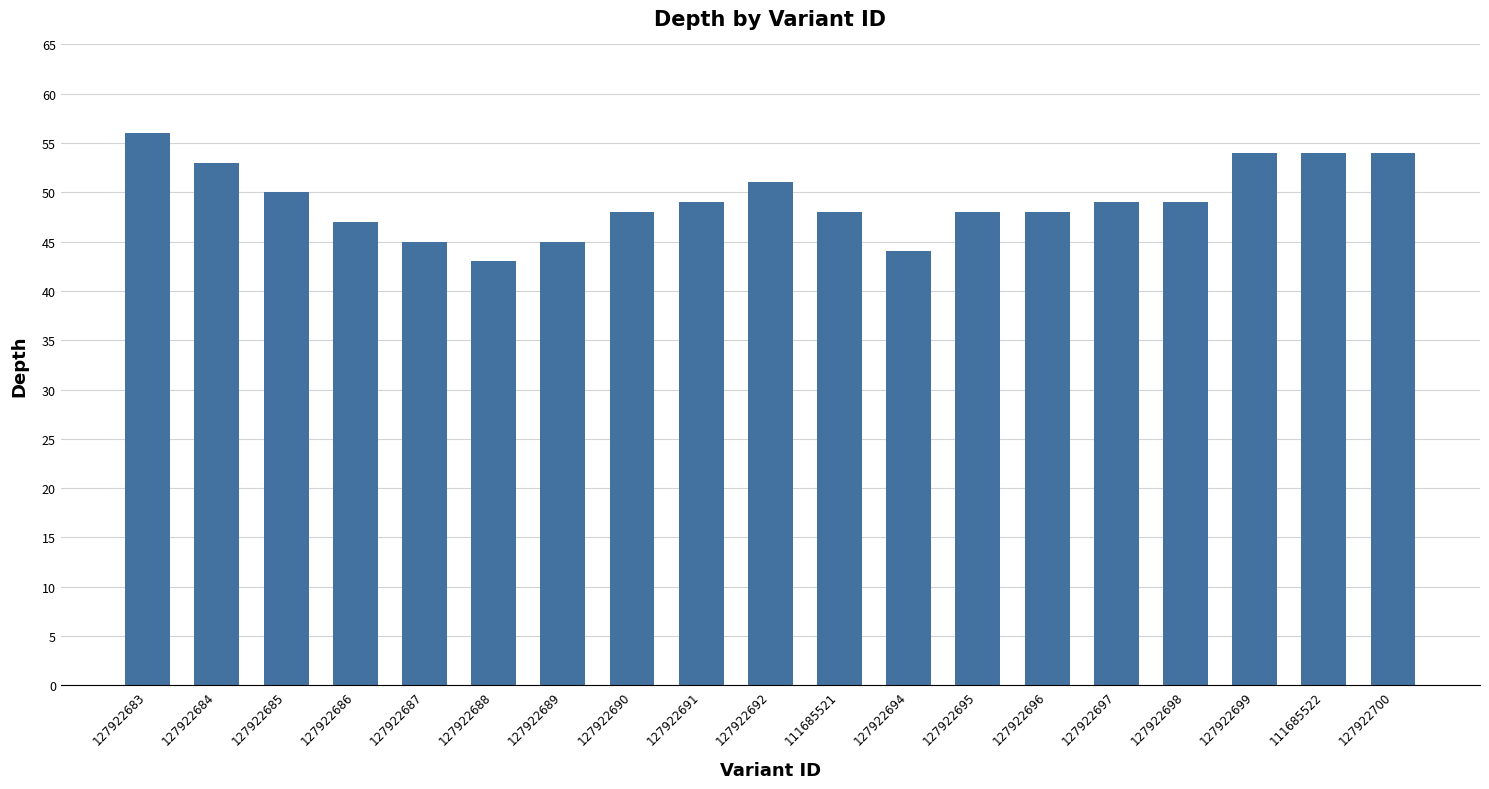

How many categories are shown in the chart?

19